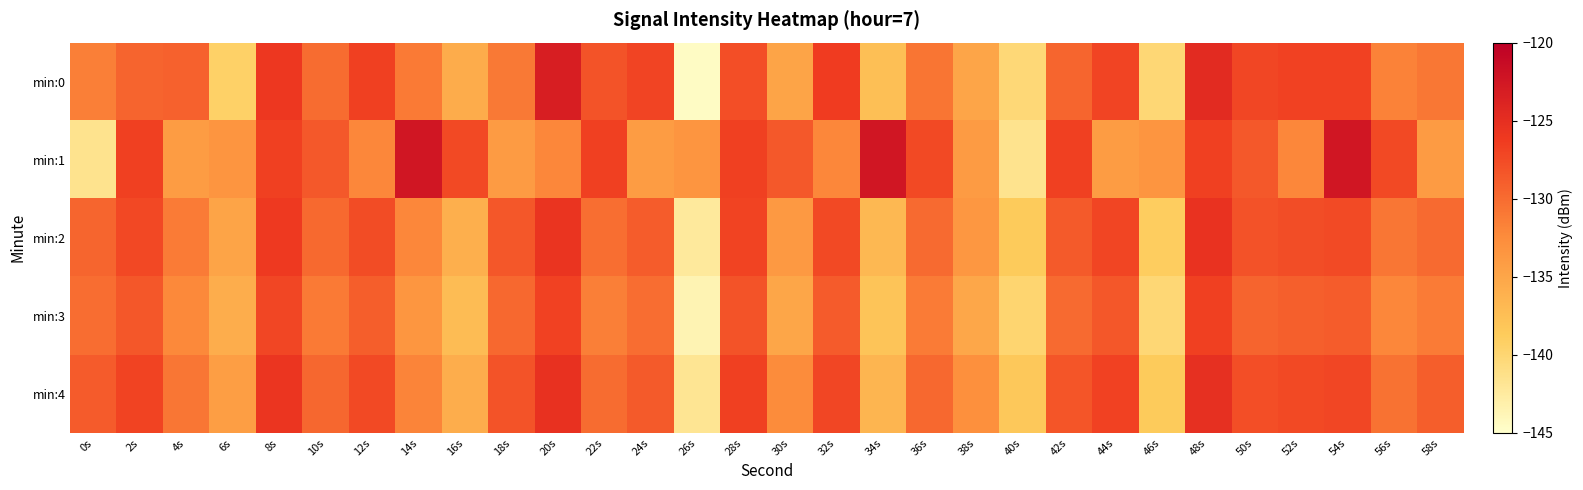

Which has a higher value, 58s or 12s?

12s